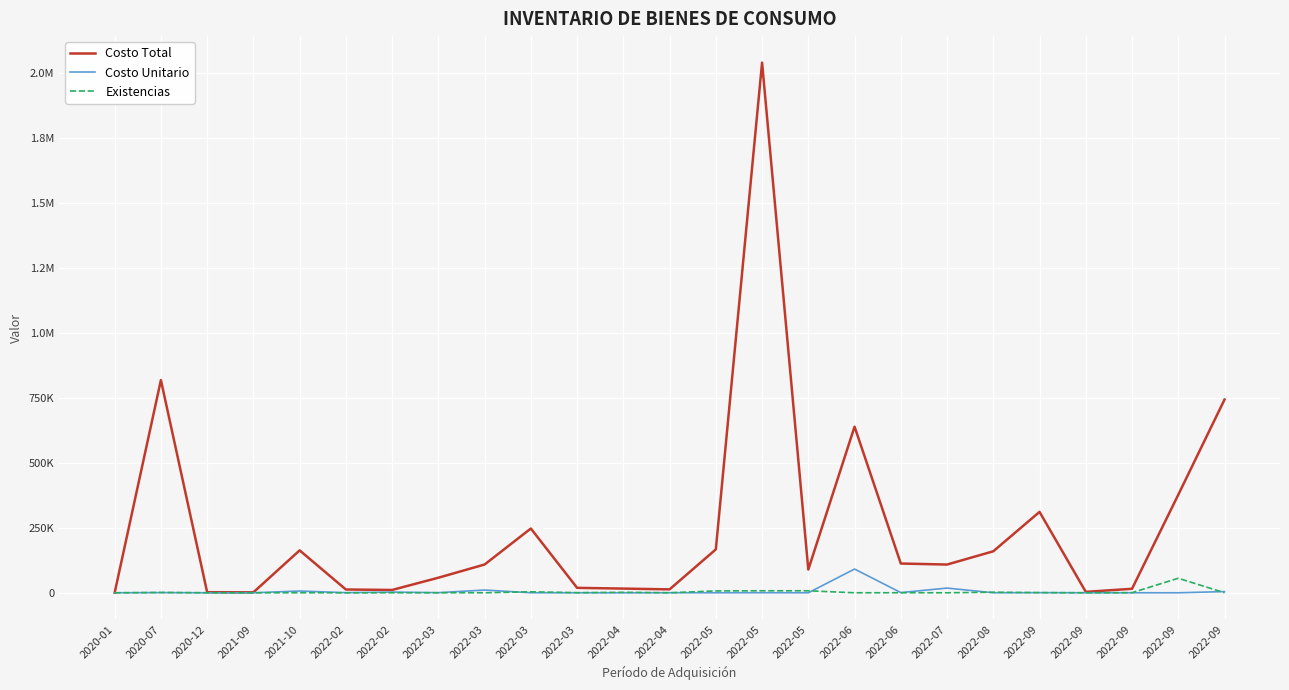

At which category is the sum across all series the highest?

2022-05